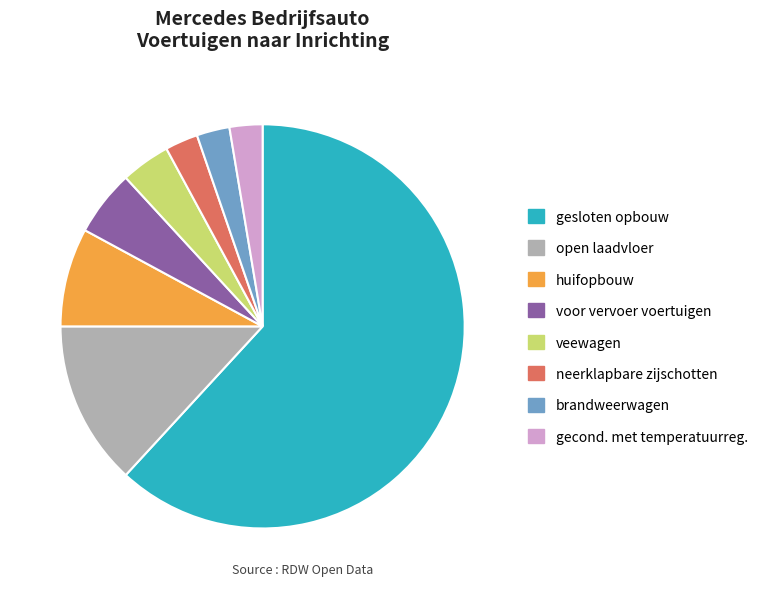

Is the sum of veewagen and brandweerwagen greater than half?

No